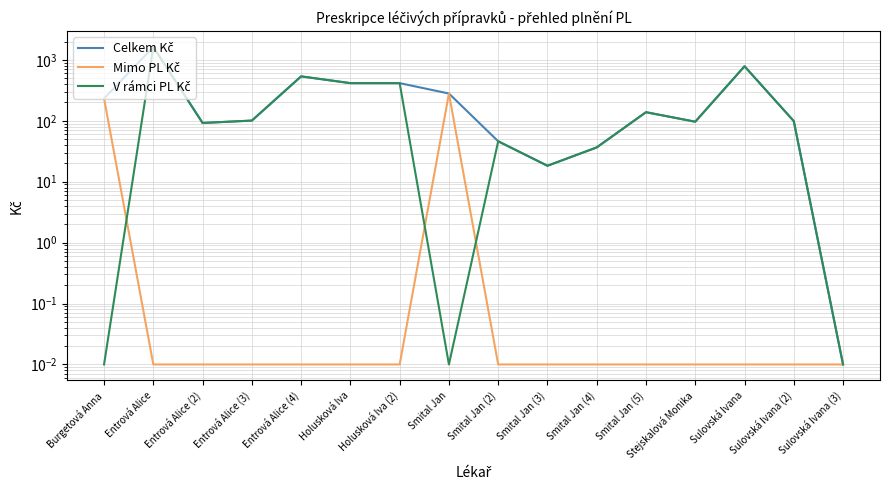

What is the maximum value shown in the chart?

1630.1